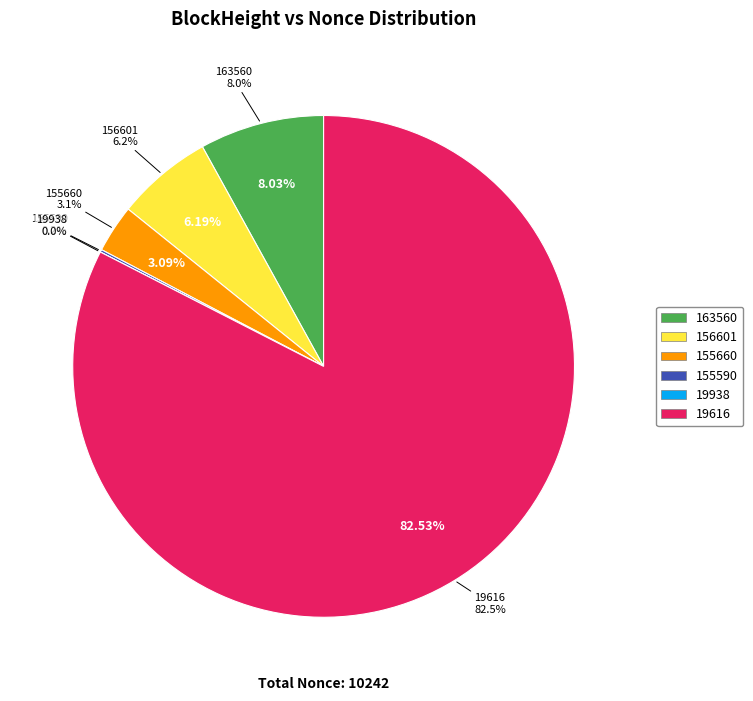

The 155590 slice represents 0% of the pie. True or false?

True